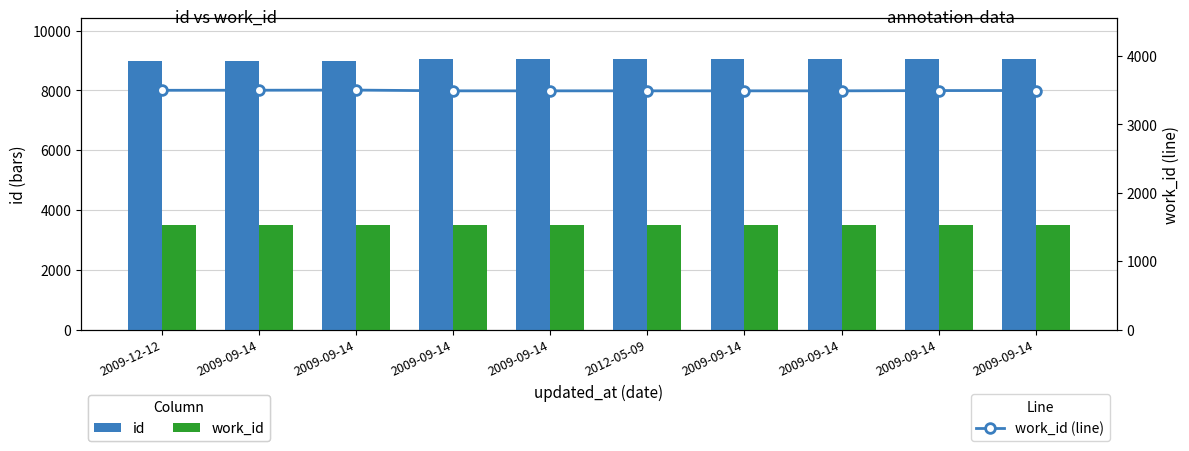

How many categories are shown in the chart?

10